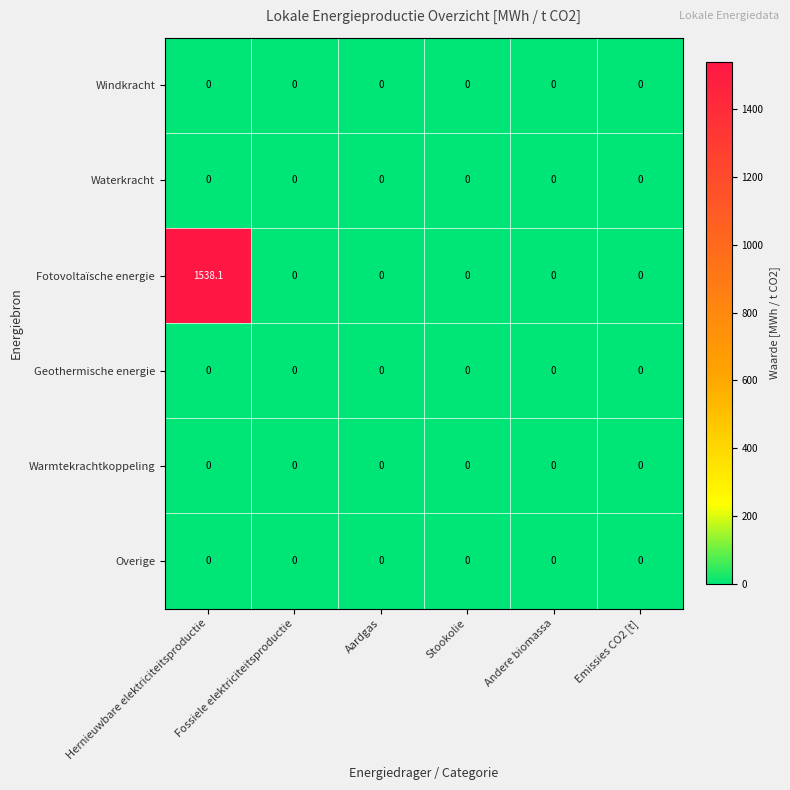

Which label corresponds to the largest value in the chart?

Hernieuwbare elektriciteitsproductie